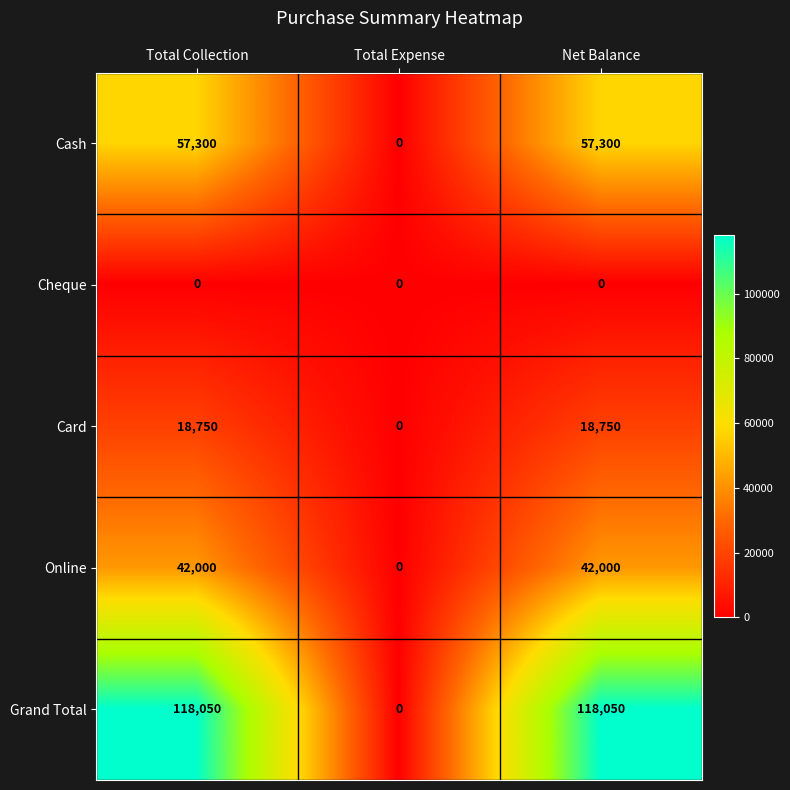

Reading left to right, transcribe all the data shown in this chart.

Cash: Total Collection=57300	Total Expense=0	Net Balance=57300
Cheque: Total Collection=0	Total Expense=0	Net Balance=0
Card: Total Collection=18750	Total Expense=0	Net Balance=18750
Online: Total Collection=42000	Total Expense=0	Net Balance=42000
Grand Total: Total Collection=118050	Total Expense=0	Net Balance=118050